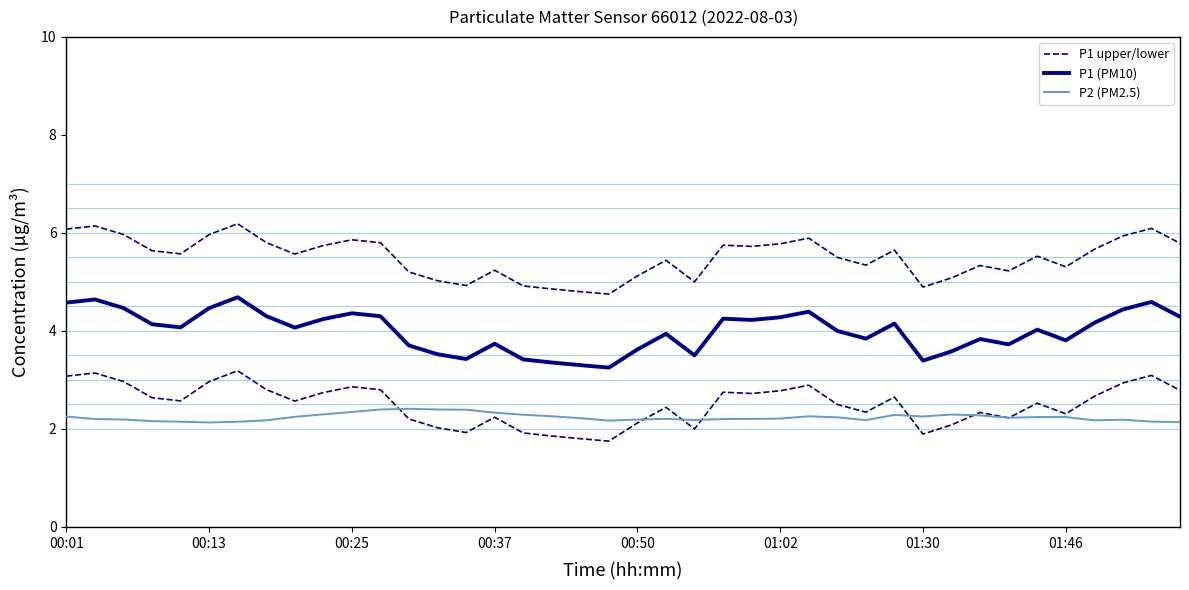

True or false: P2 (PM2.5) and P1 upper/lower intersect in this chart.

False